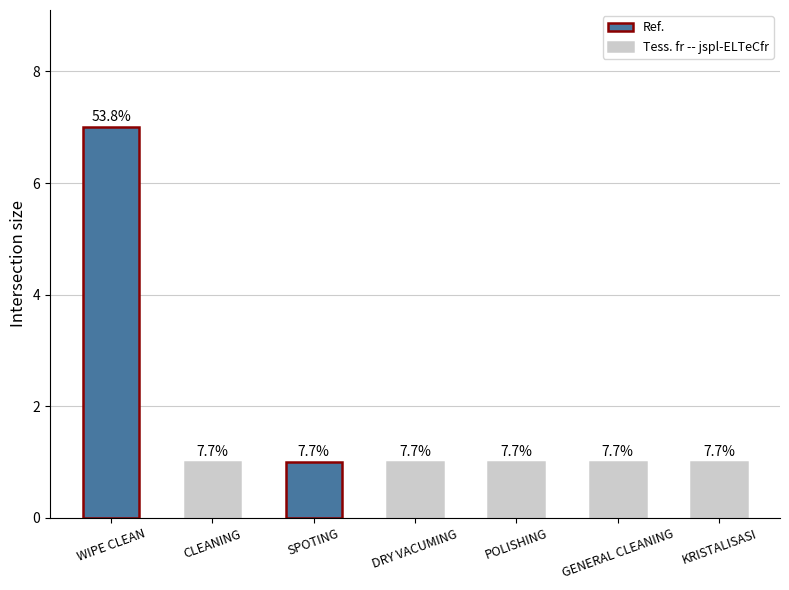

Which has a higher value, KRISTALISASI or WIPE CLEAN?

WIPE CLEAN